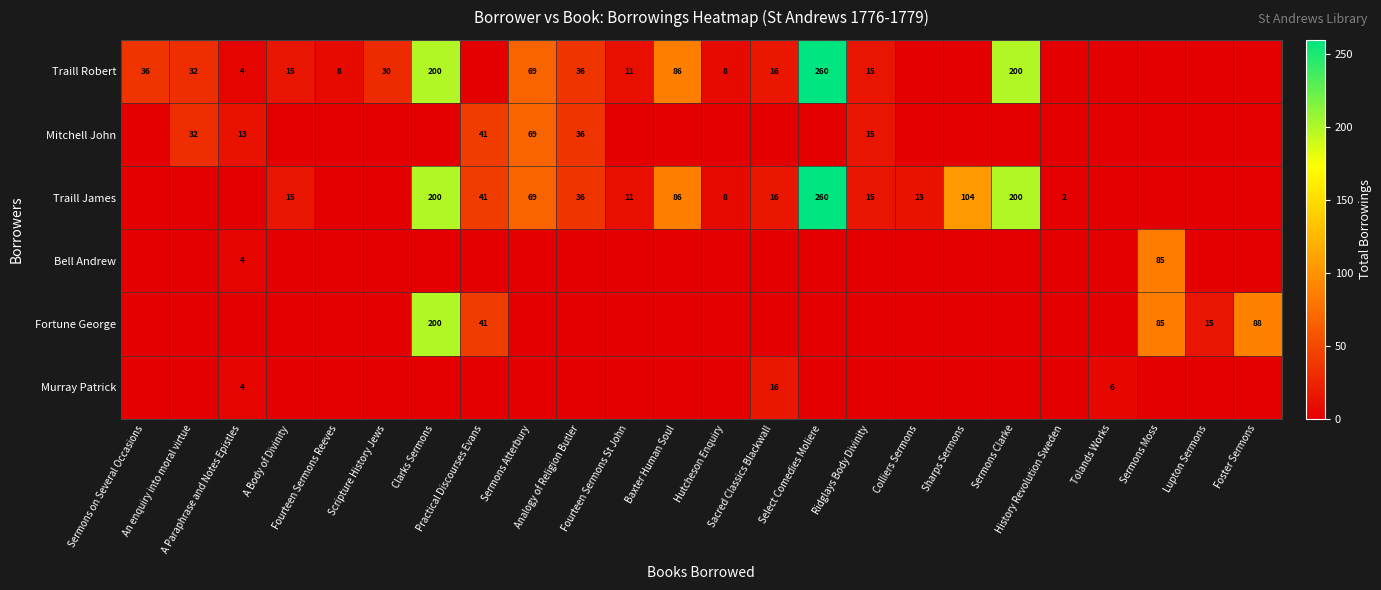

Rank the series by their maximum value, from lowest to highest.

Murray Patrick, Mitchell John, Bell Andrew, Fortune George, Traill Robert, Traill James